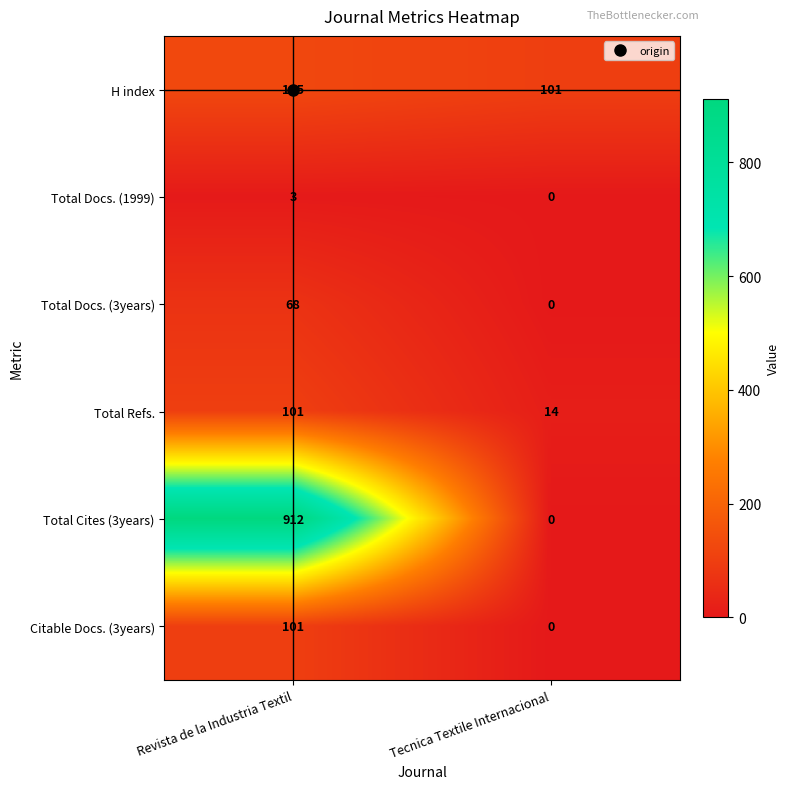

What is the sum of the H index values at Revista de la Industria Textil and Tecnica Textile Internacional?

226